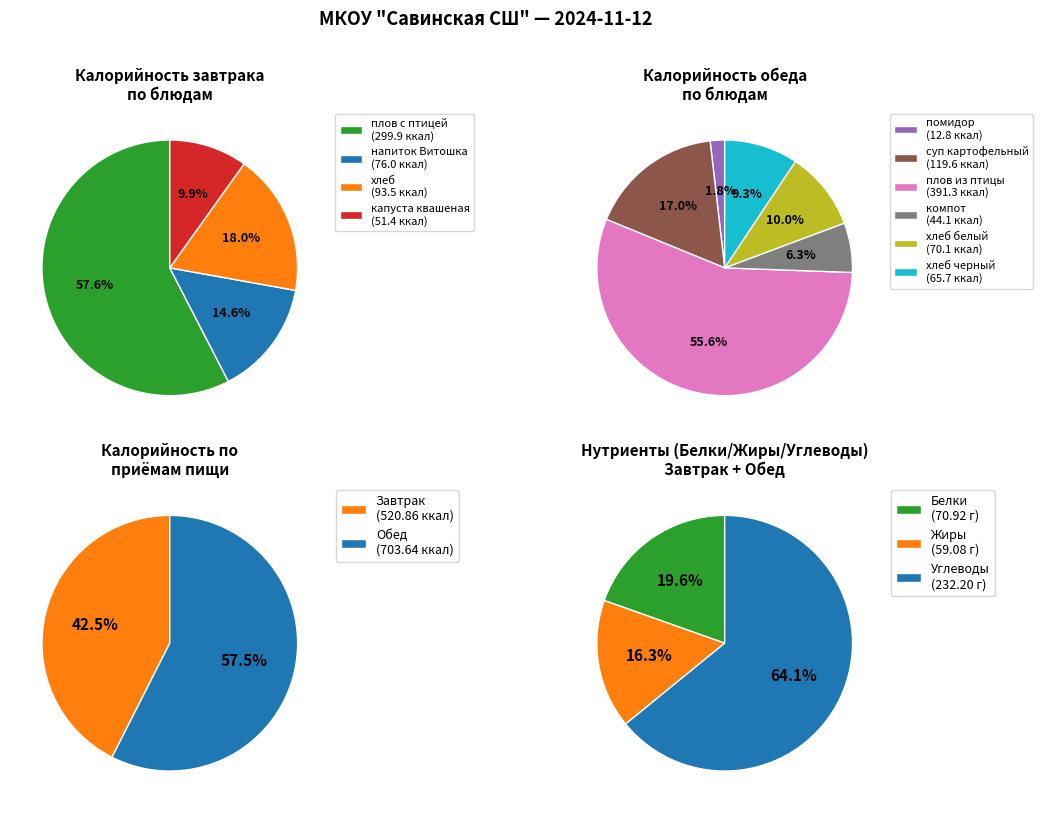

To the nearest percent, what percentage of the pie is Обед?

57%